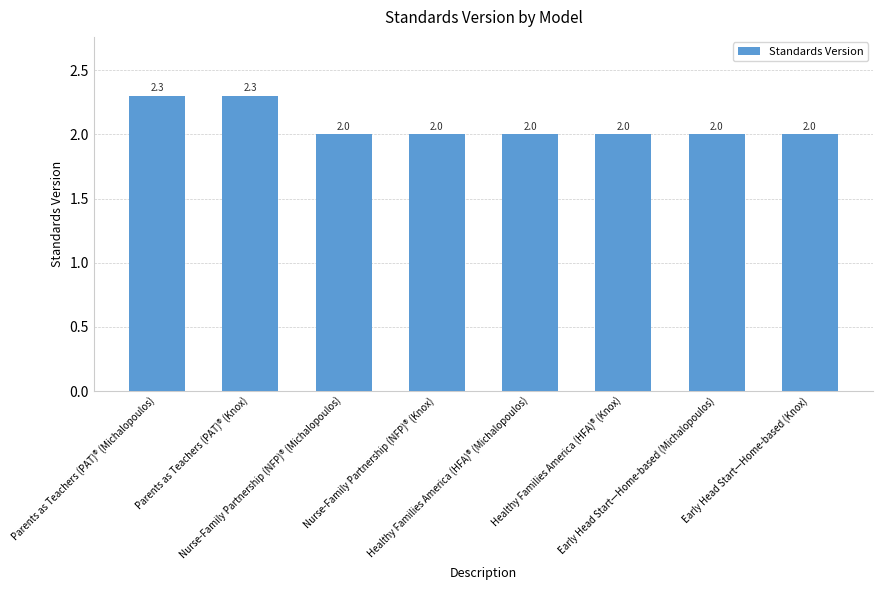

What is the minimum value shown in the chart?

2.0